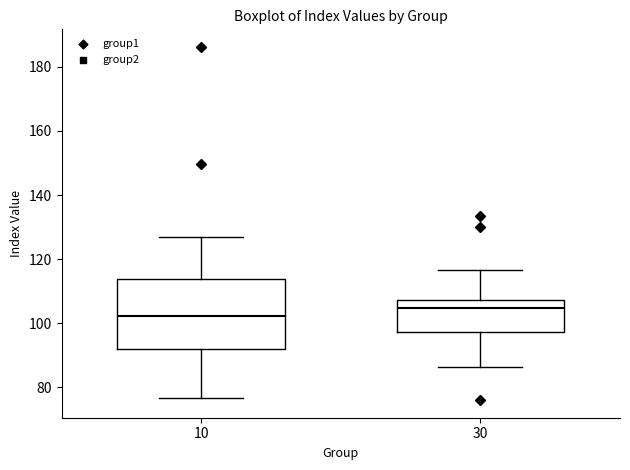

Comparing the boxes themselves (not the whiskers), which one is the tallest?

10